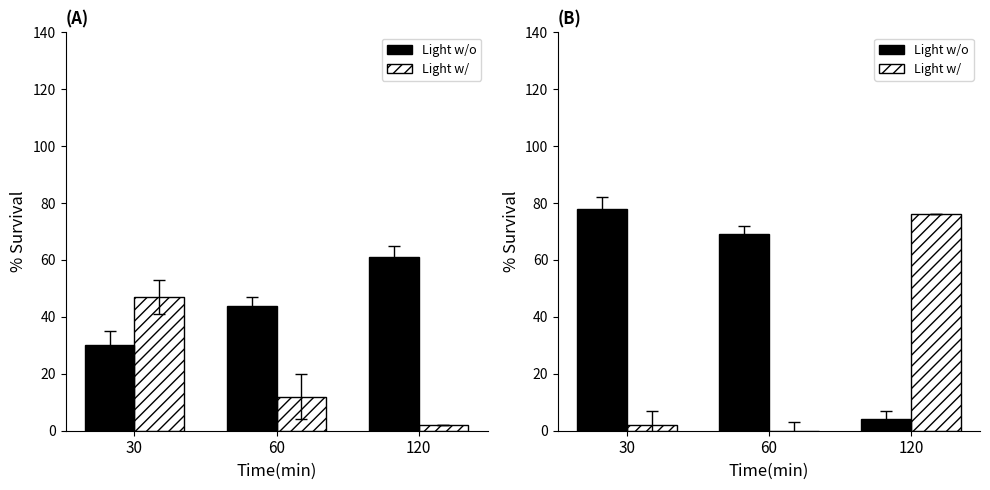

Which series has the largest range (max minus min)?

Light w/